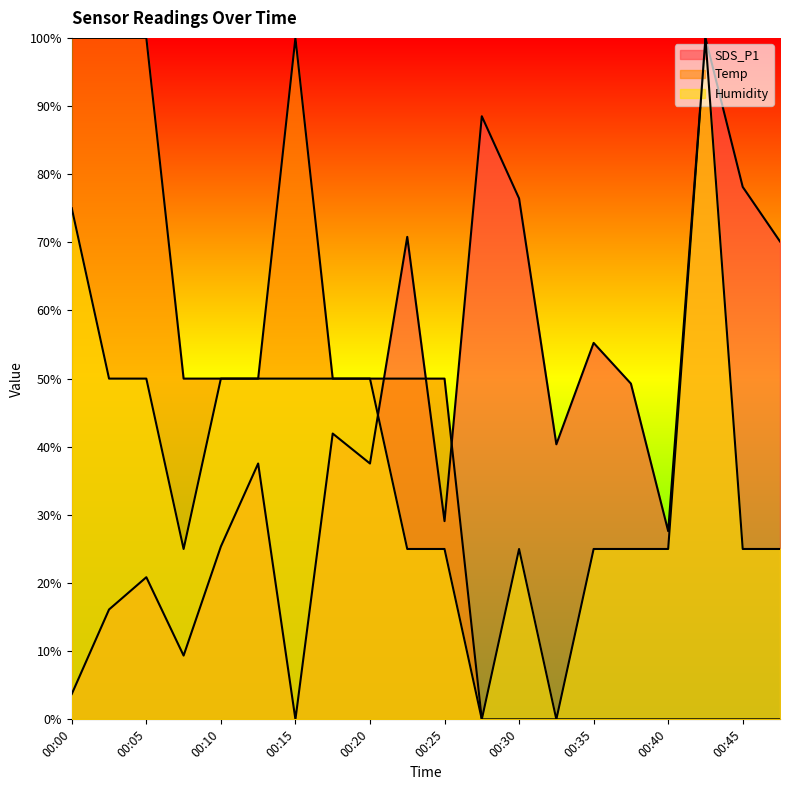

Rank the series at 00:03 from lowest to highest value.

SDS_P1, Humidity, Temp